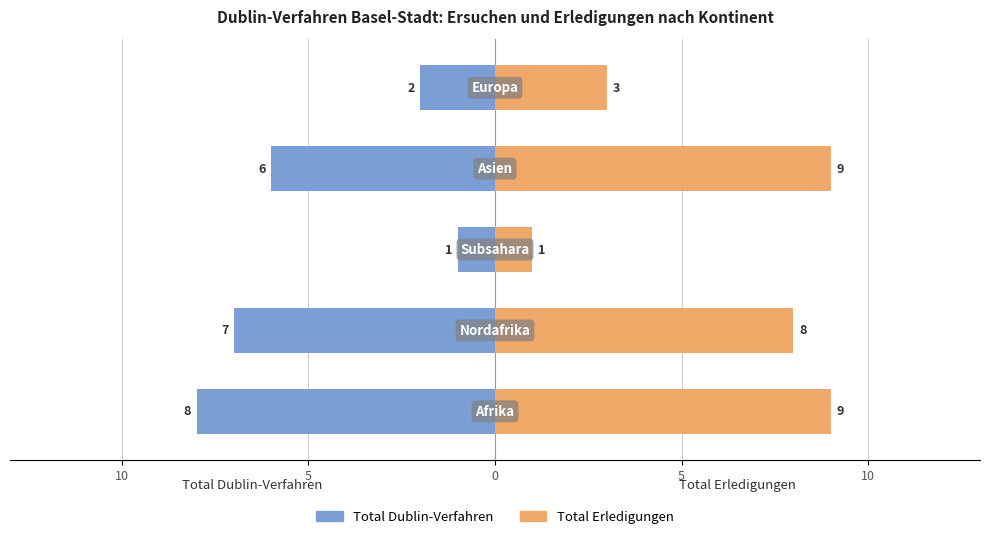

At how many categories does at least one series exceed 6?

3